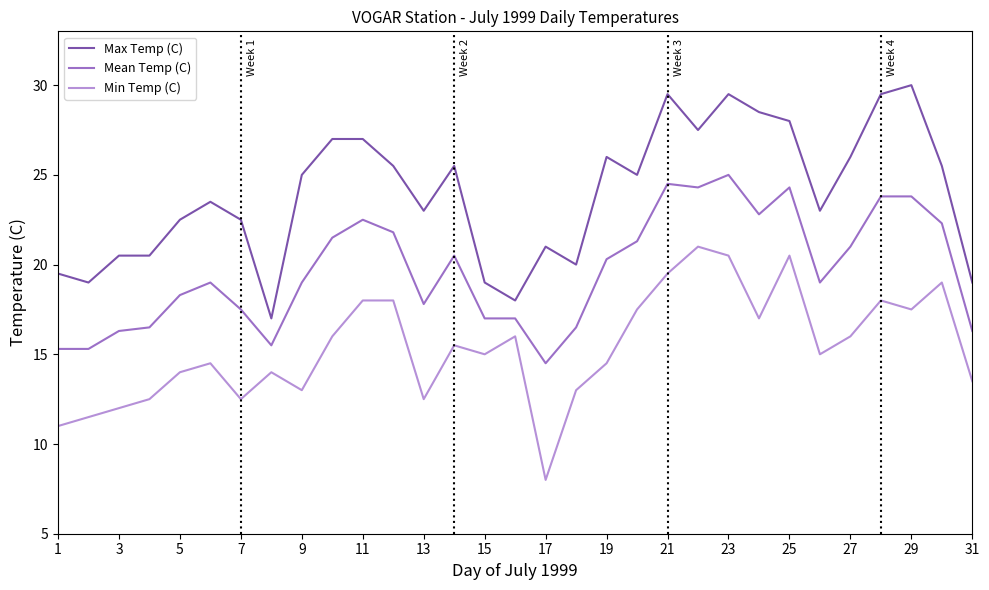

What is the difference between the maximum and minimum values in the Max Temp (C) series?

13.0